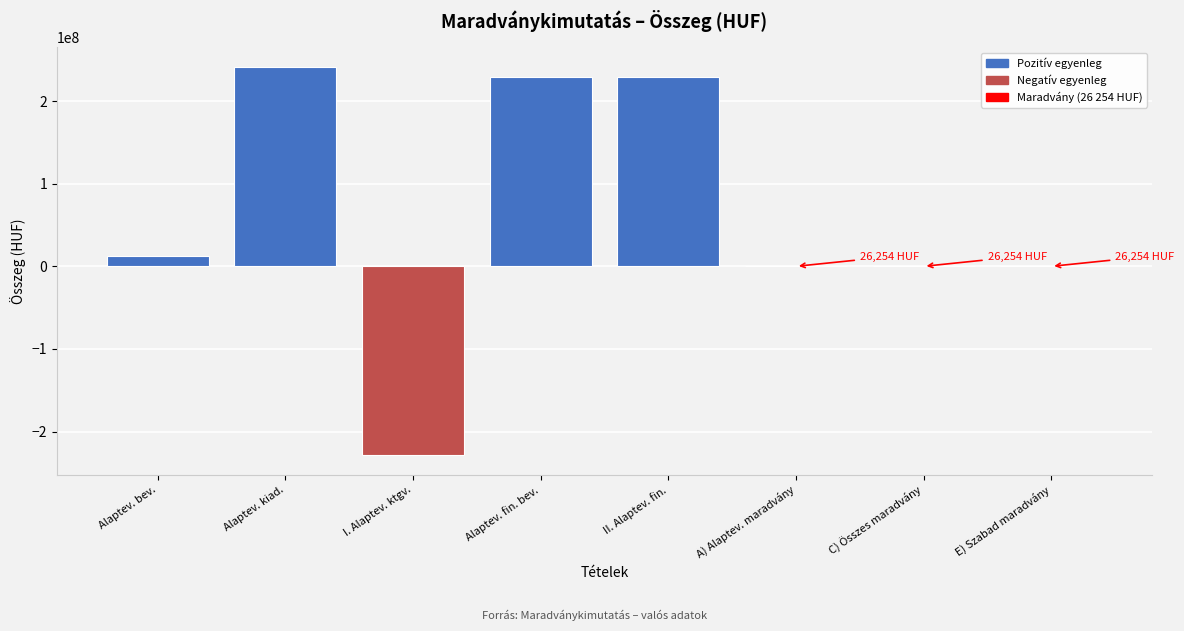

Reading left to right, what are all the values shown in this chart?

Alaptev. bev.=12832838	Alaptev. kiad.=241479900	I. Alaptev. ktgv.=-228647062	Alaptev. fin. bev.=228673316	II. Alaptev. fin.=228673316	A) Alaptev. maradvány=26254	C) Összes maradvány=26254	E) Szabad maradvány=26254